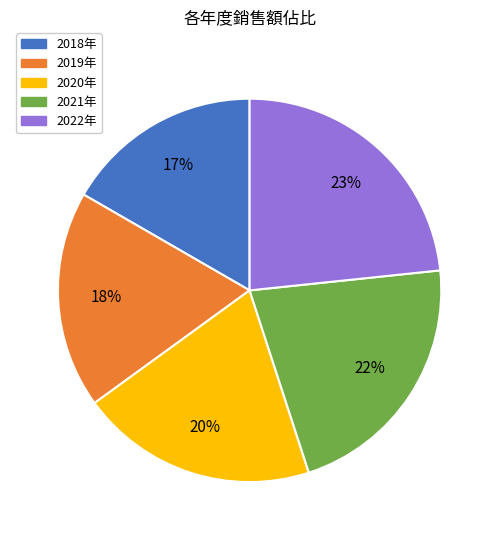

Which has a higher value, 2022年 or 2021年?

2022年